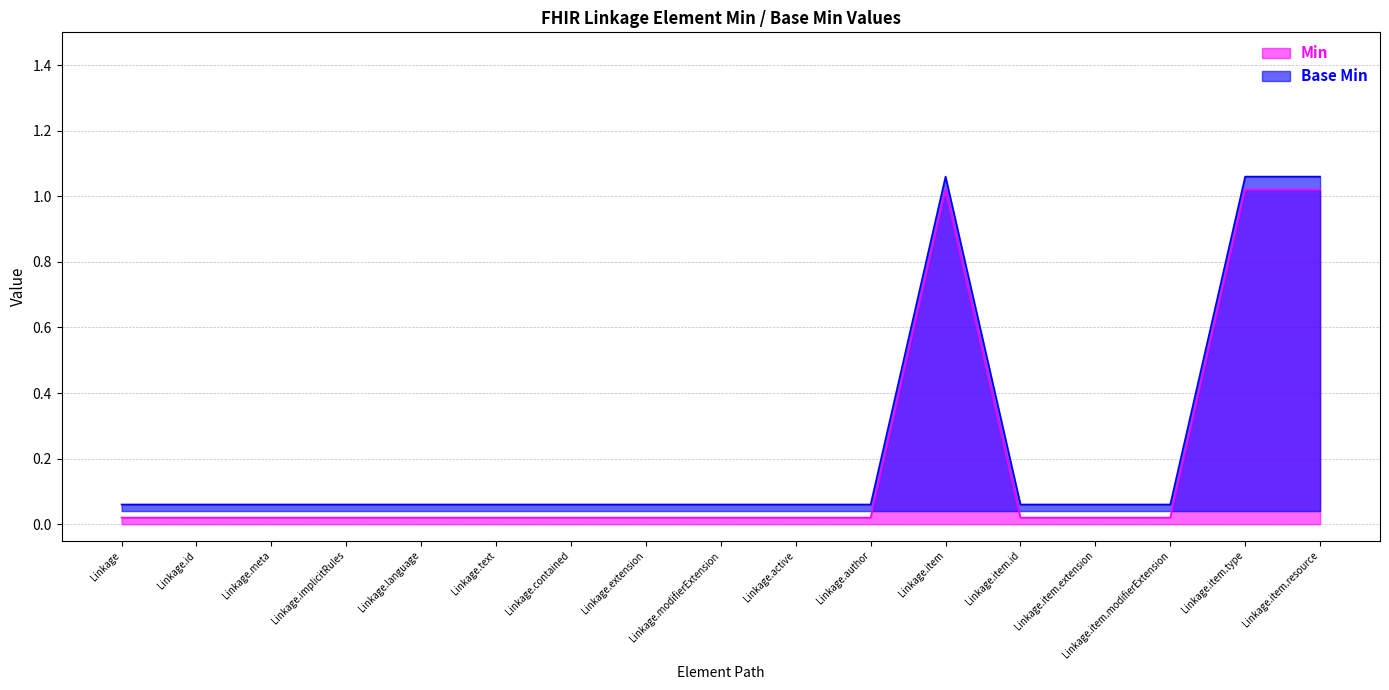

At which category is the sum across all series the highest?

Linkage.item